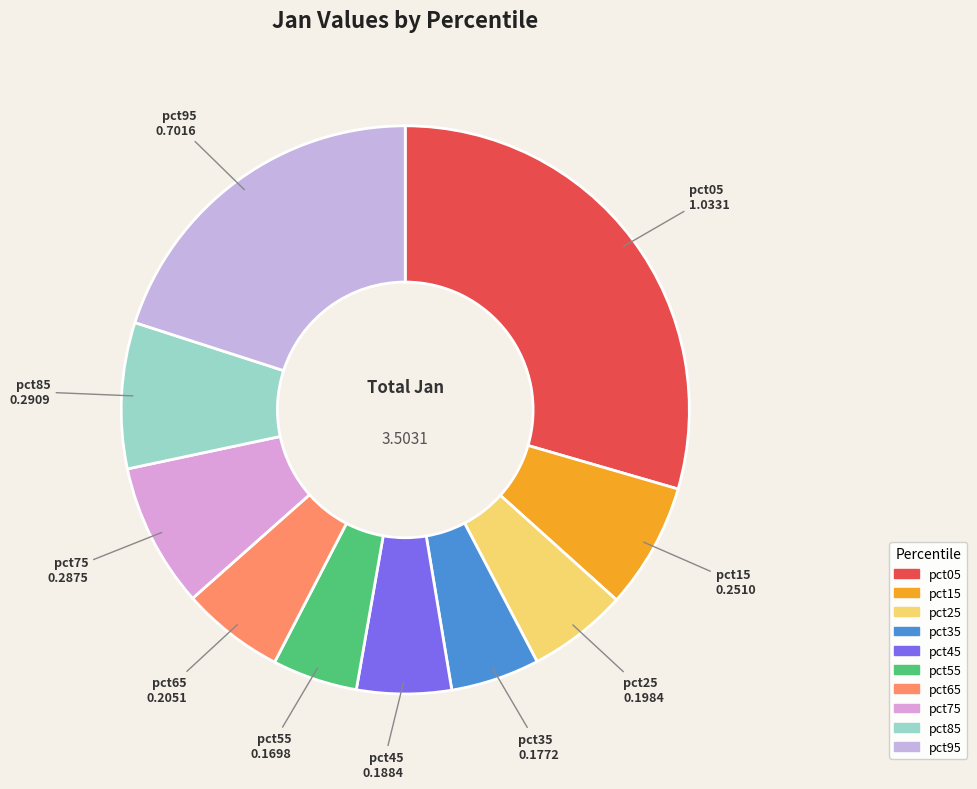

Which has a higher value, pct95 or pct25?

pct95